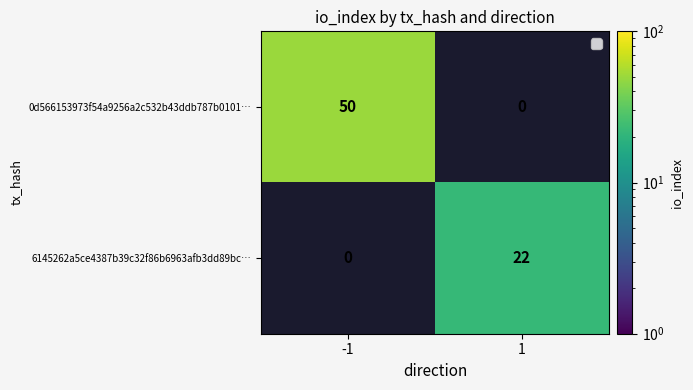

The value of 6145262a5ce4387b39c32f86b6963afb3dd89bc… at 1 is 22. True or false?

True